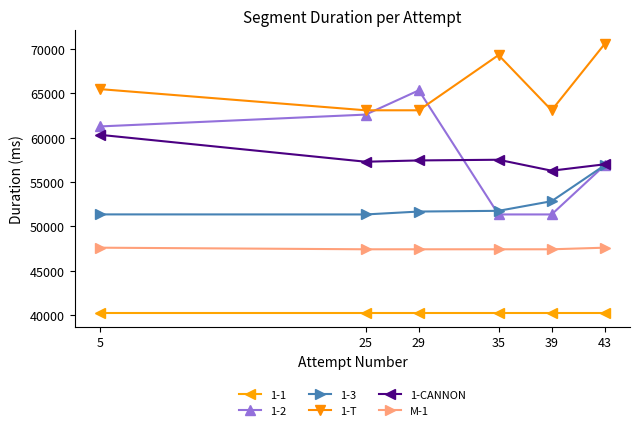

What is the spread (max minus min) of values at 43?

30387